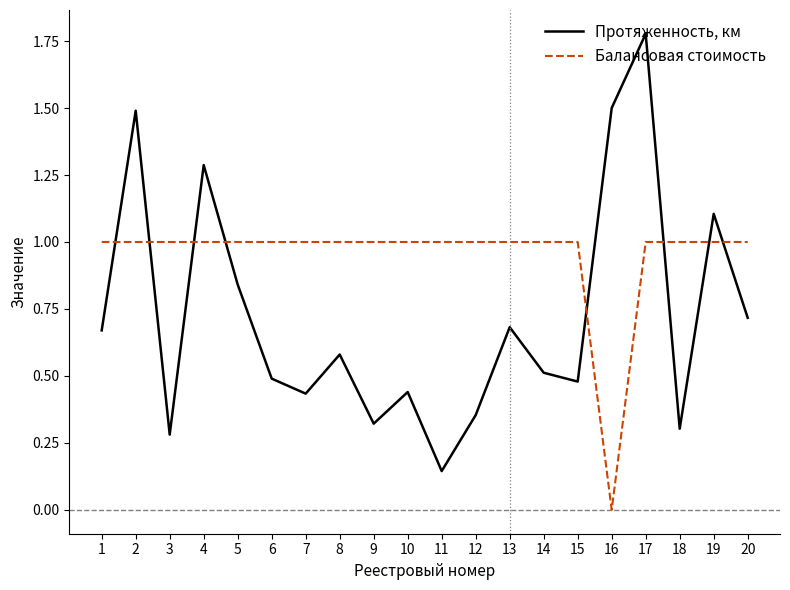

Which category has the highest value across all series?

17